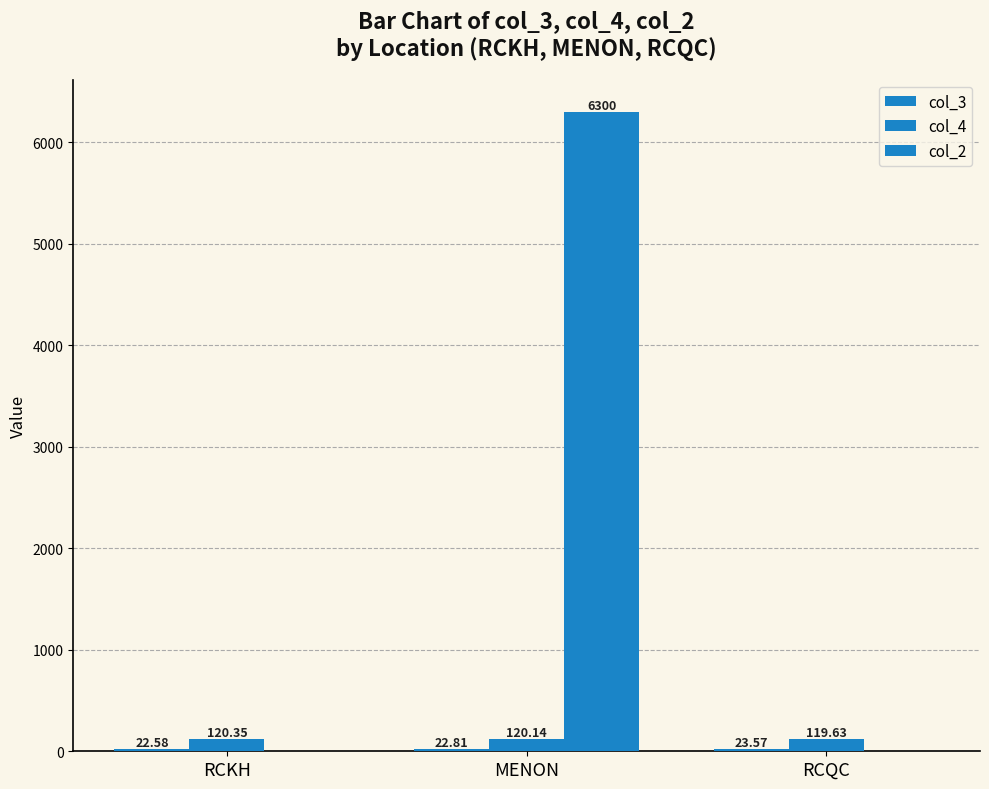

What position from the left is RCQC?

3